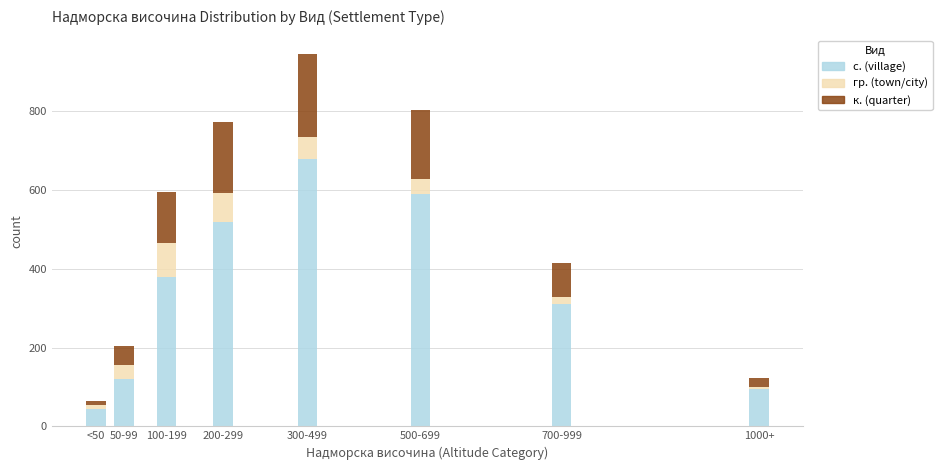

Reading right to left, what are the values for с. (village)?

1000+=95	700-999=310	500-699=590	300-499=680	200-299=520	100-199=380	50-99=120	<50=45